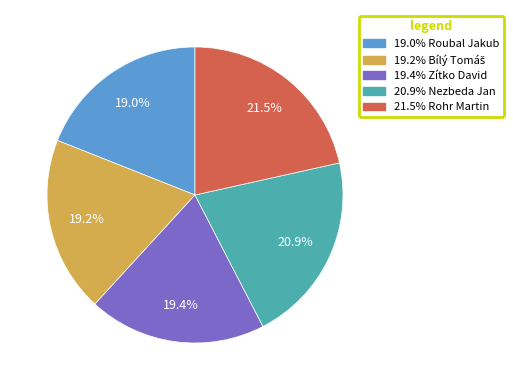

Does any single category account for the majority?

No